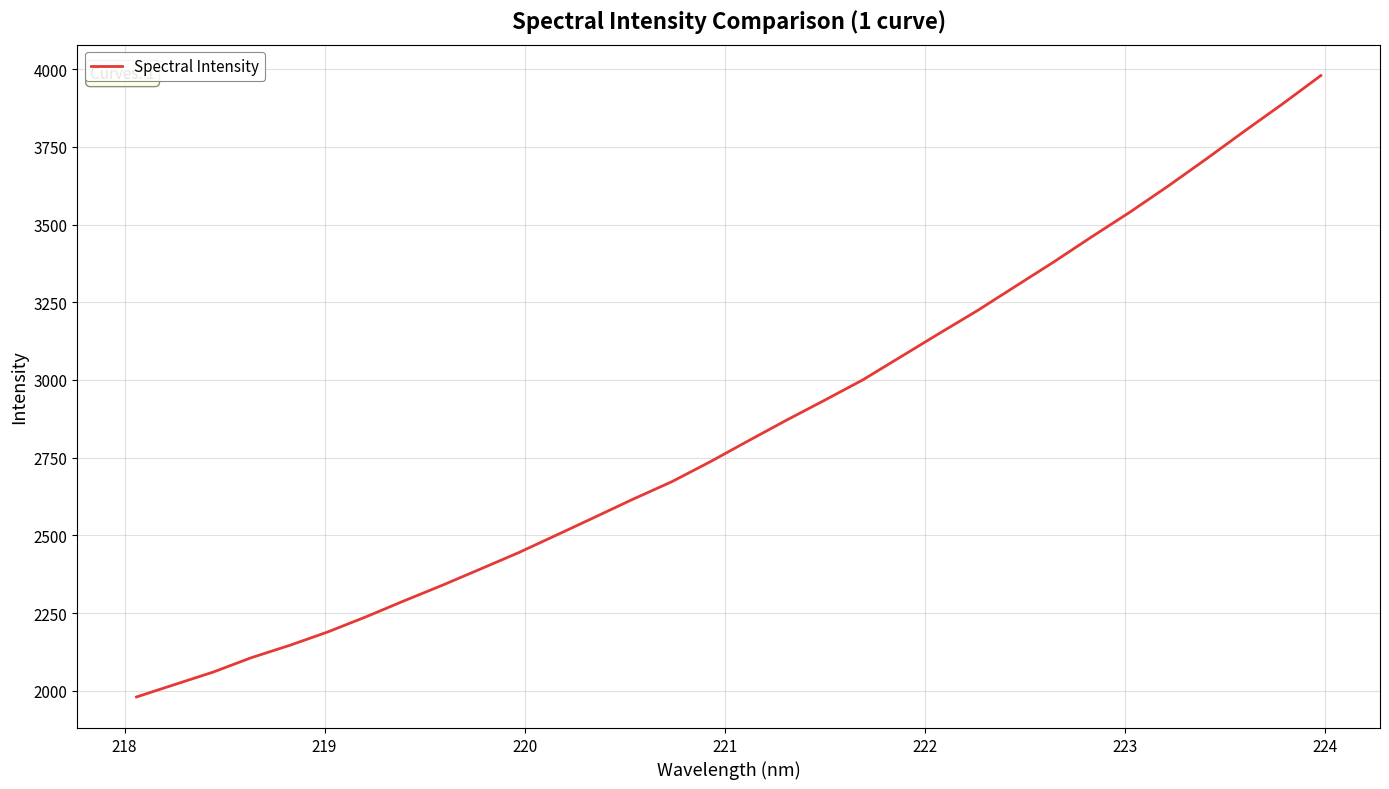

Count the number of values greater than 2803.

16